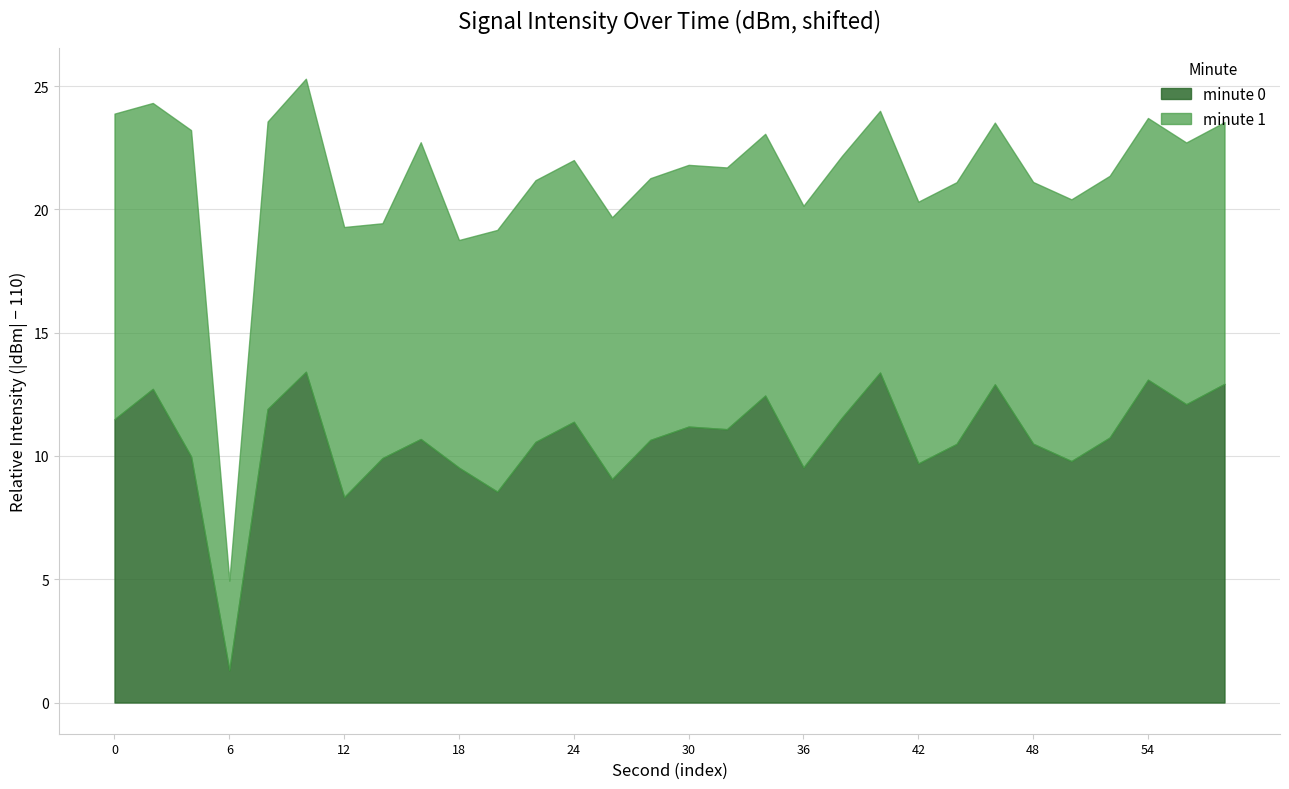

The minute 0 series shows 13.1 at 54. True or false?

True